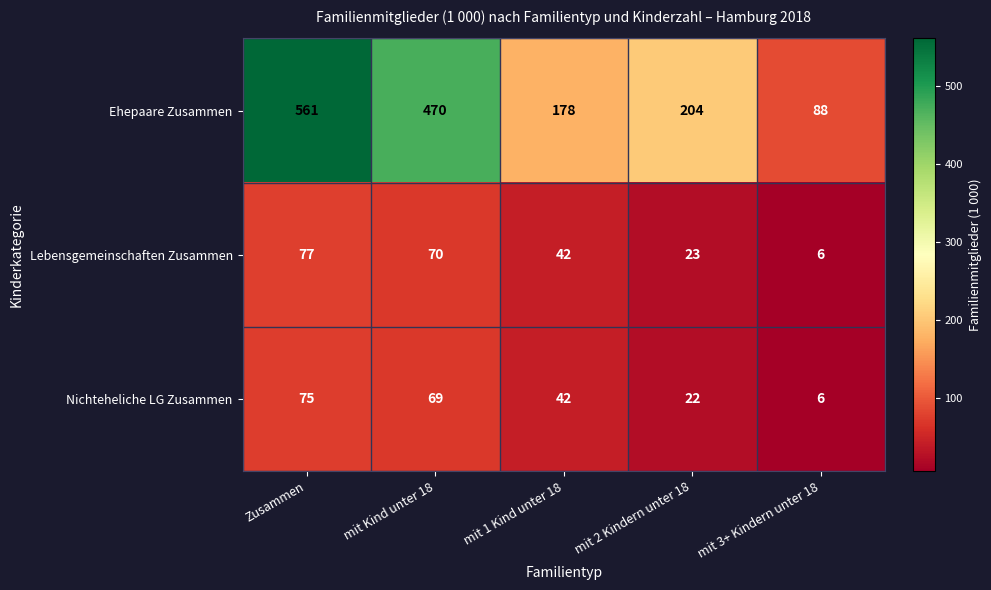

Is the value of Lebensgemeinschaften Zusammen at mit 1 Kind unter 18 greater than the value of Ehepaare Zusammen at mit Kind unter 18?

No